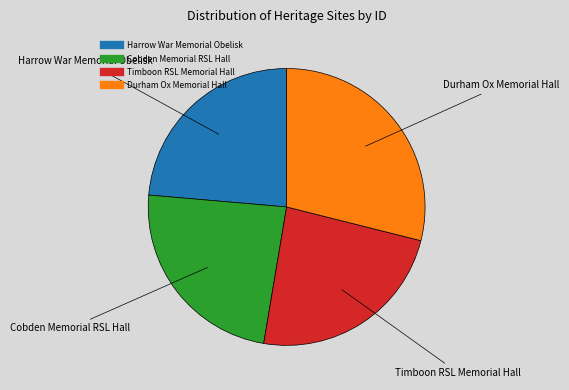

Approximately how many times larger is the value at Timboon RSL Memorial Hall compared to Harrow War Memorial Obelisk?

1.0